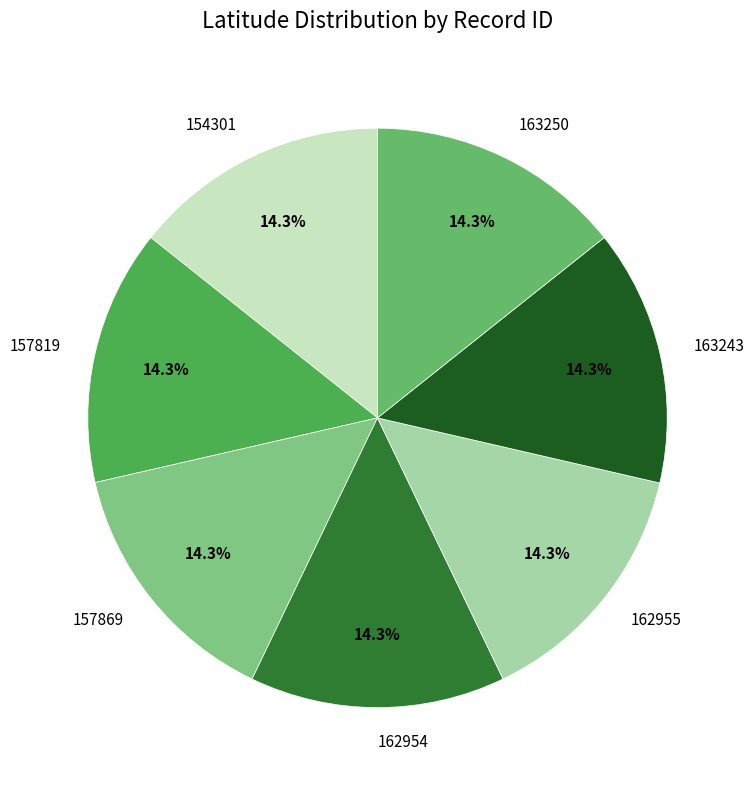

Does 162955 represent more than half of the total?

No